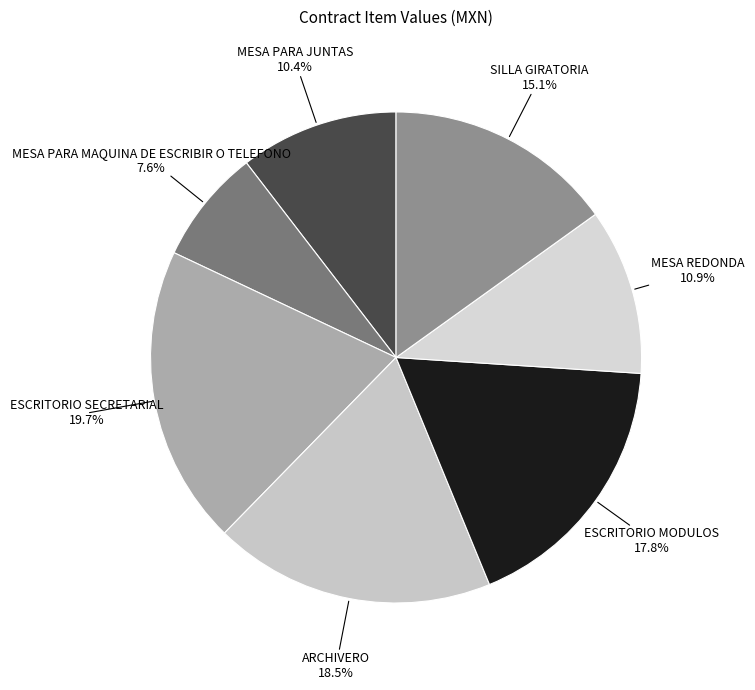

Approximately how many times larger is the value at MESA PARA MAQUINA DE ESCRIBIR O TELEFONO compared to MESA REDONDA?

0.7